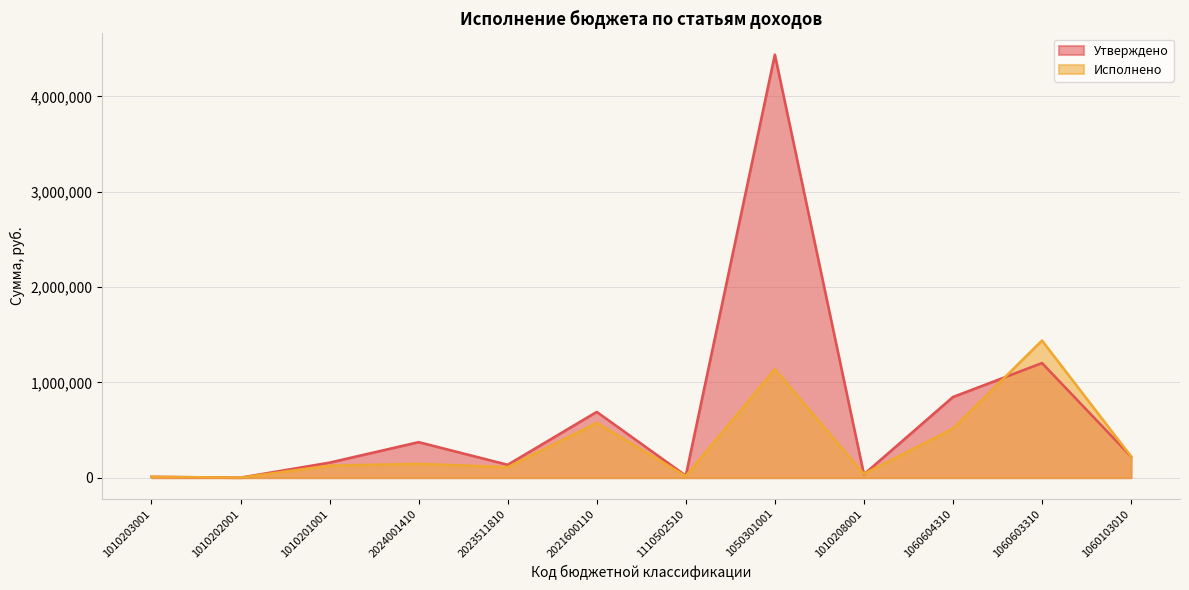

Does the chart have visible grid lines?

Yes